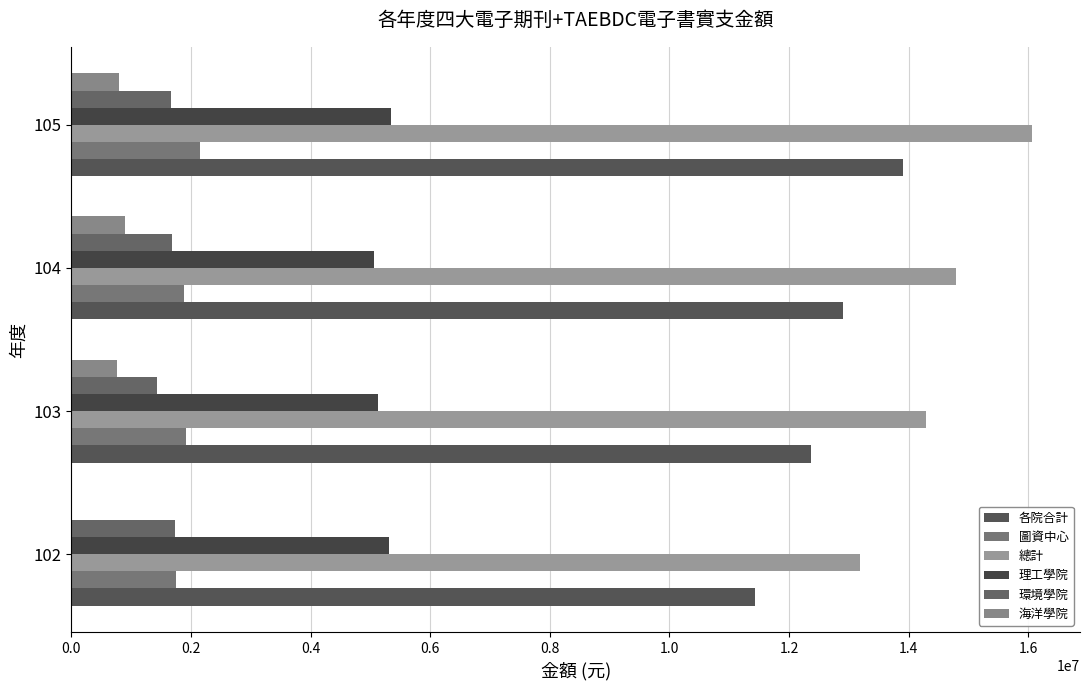

What is the average value of the 理工學院 series?

5213817